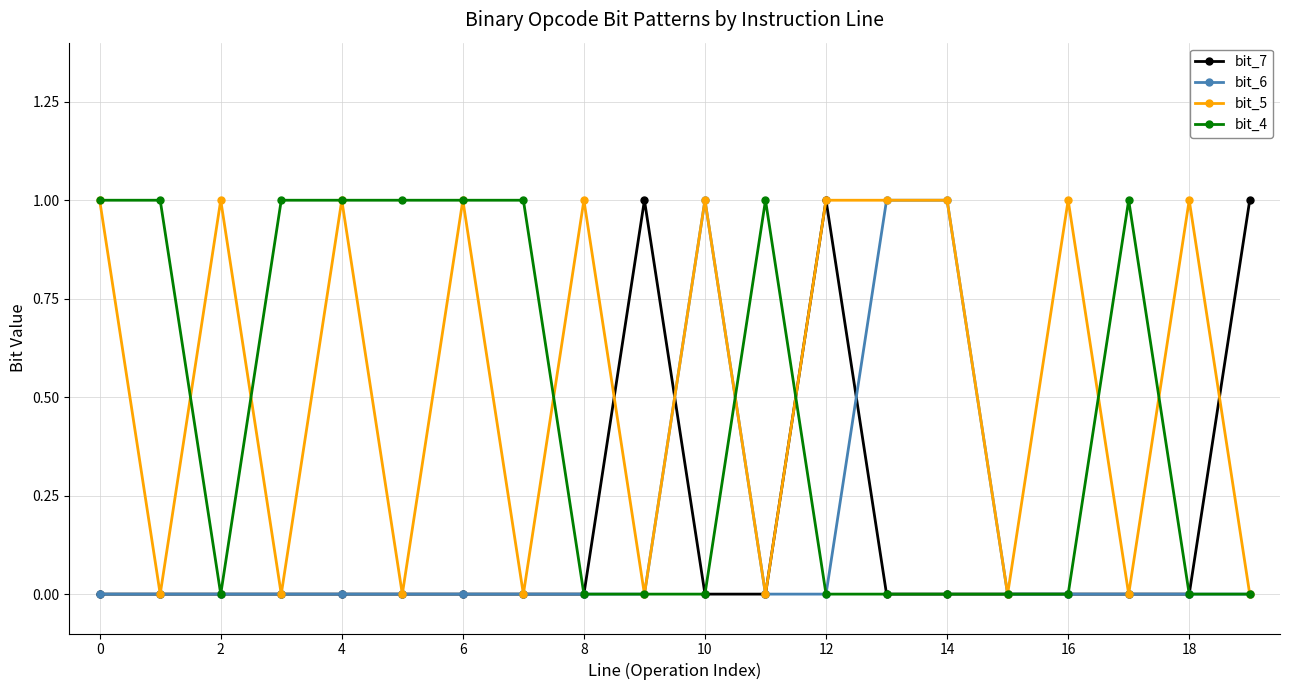

How many categories are shown in the chart?

20